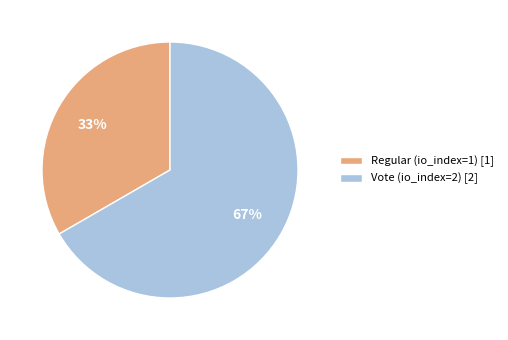

What percentage is the Regular (io_index=1) slice, to the nearest percent?

33%